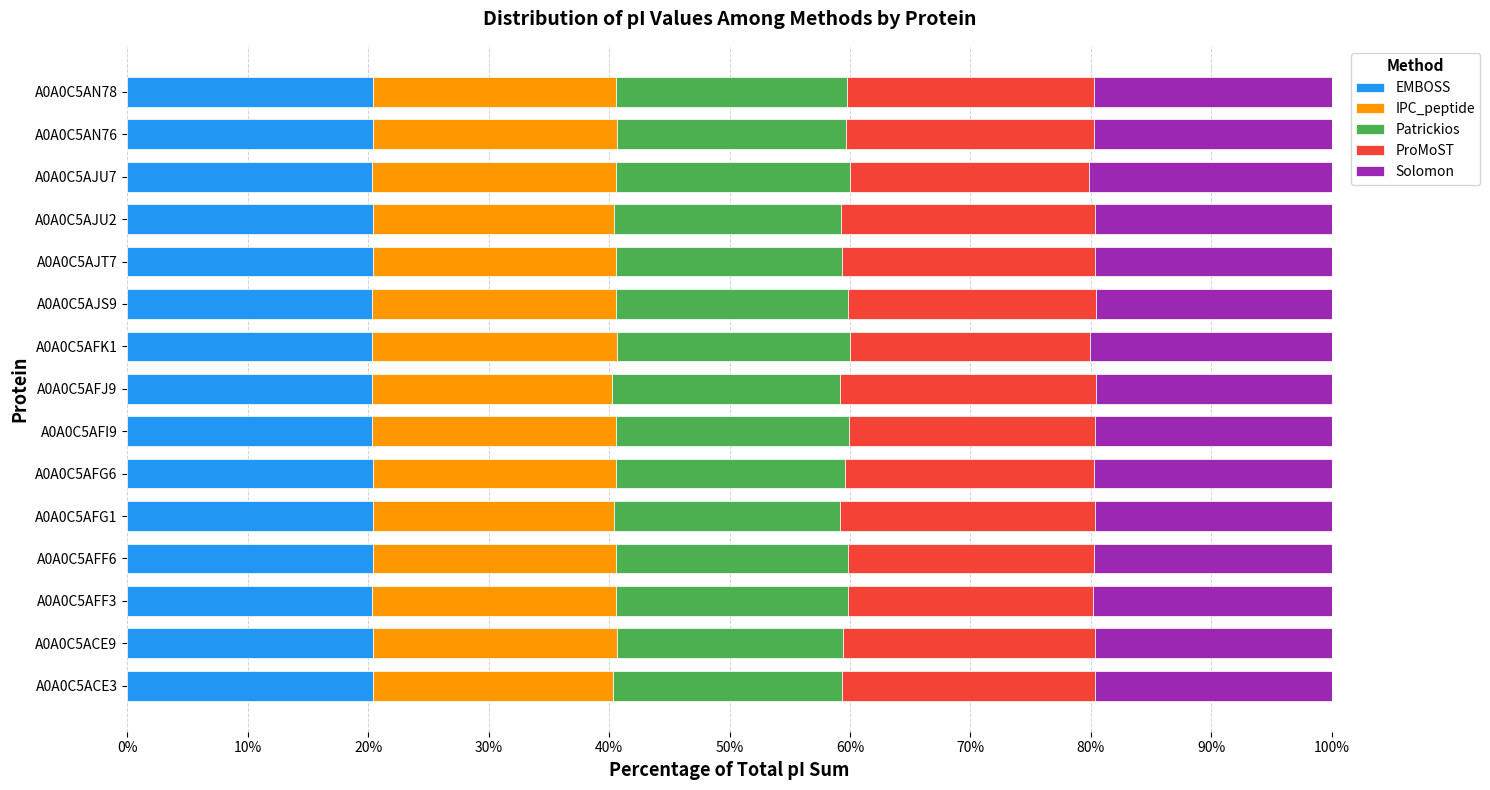

What is the lowest value of the EMBOSS series?

20.3